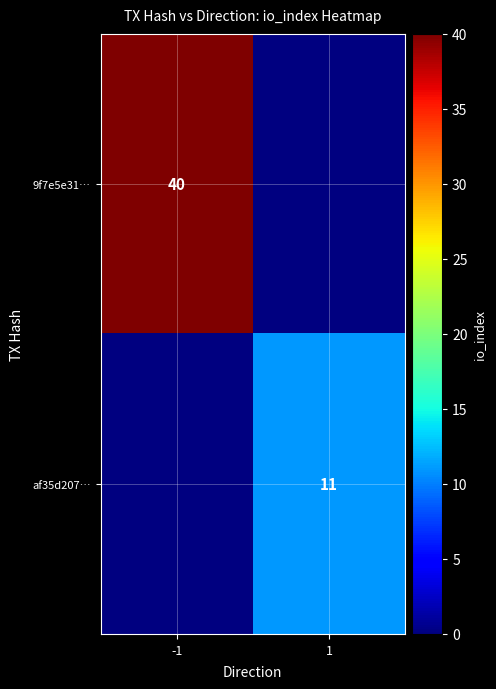

Is it true that af35d207… equals 19 at 1?

False